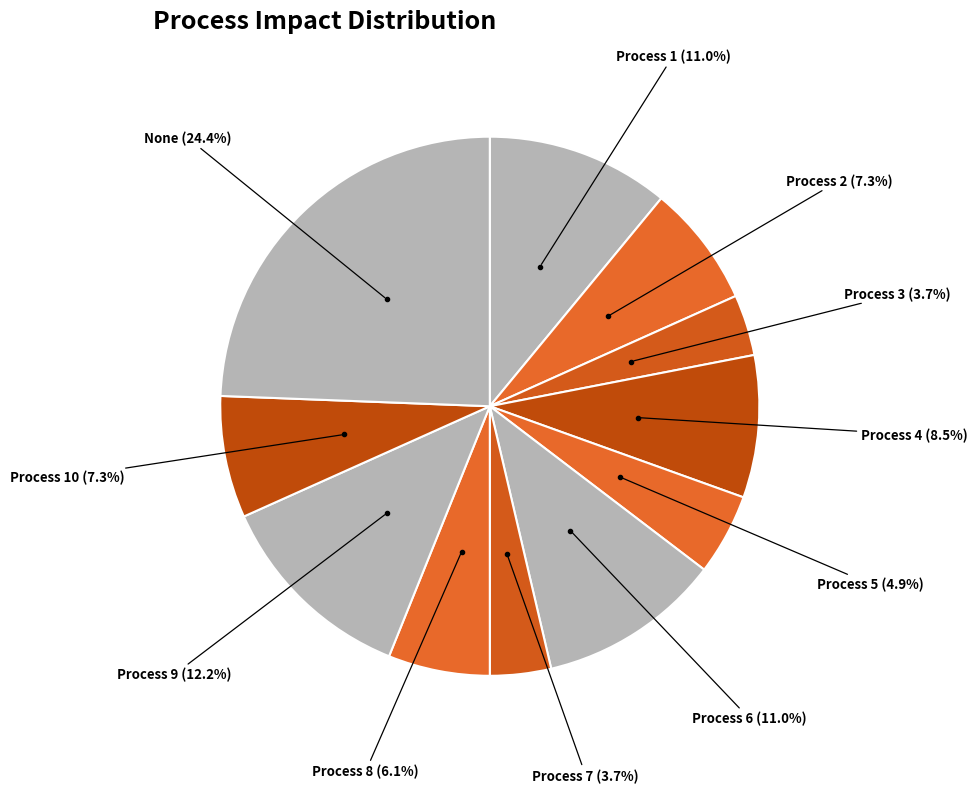

To the nearest percent, what is the average slice percentage?

9%